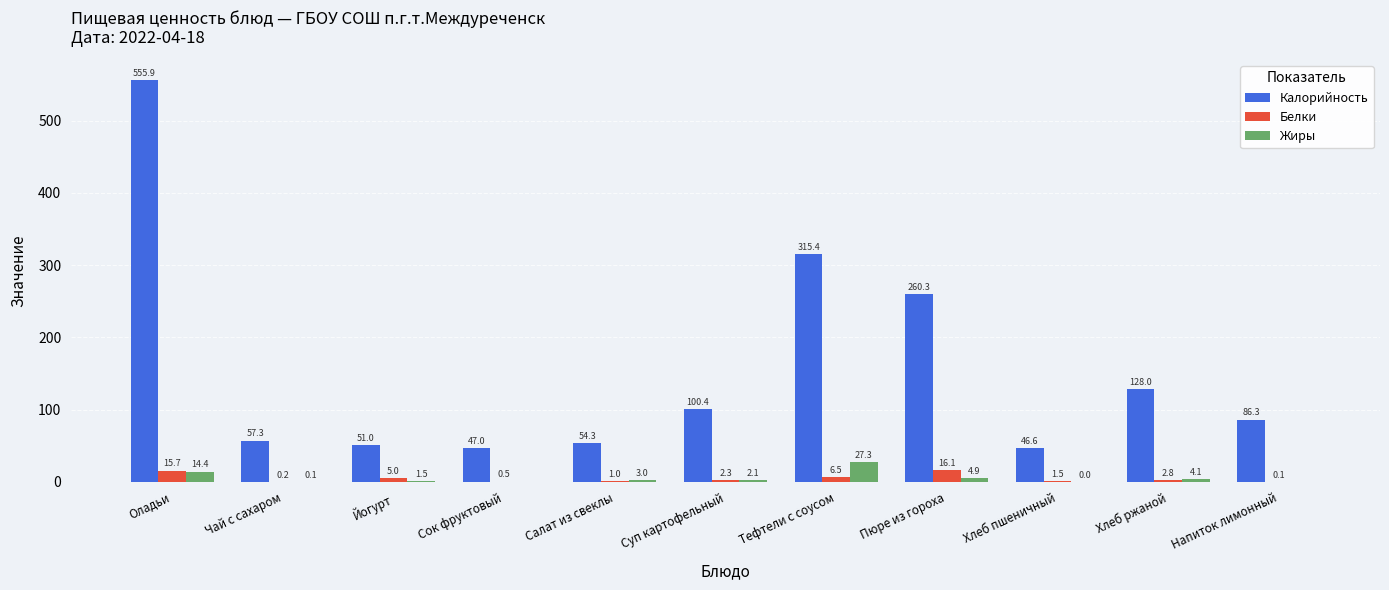

Is the value of Калорийность at Тефтели с соусом greater than the value of Жиры at Чай с сахаром?

Yes